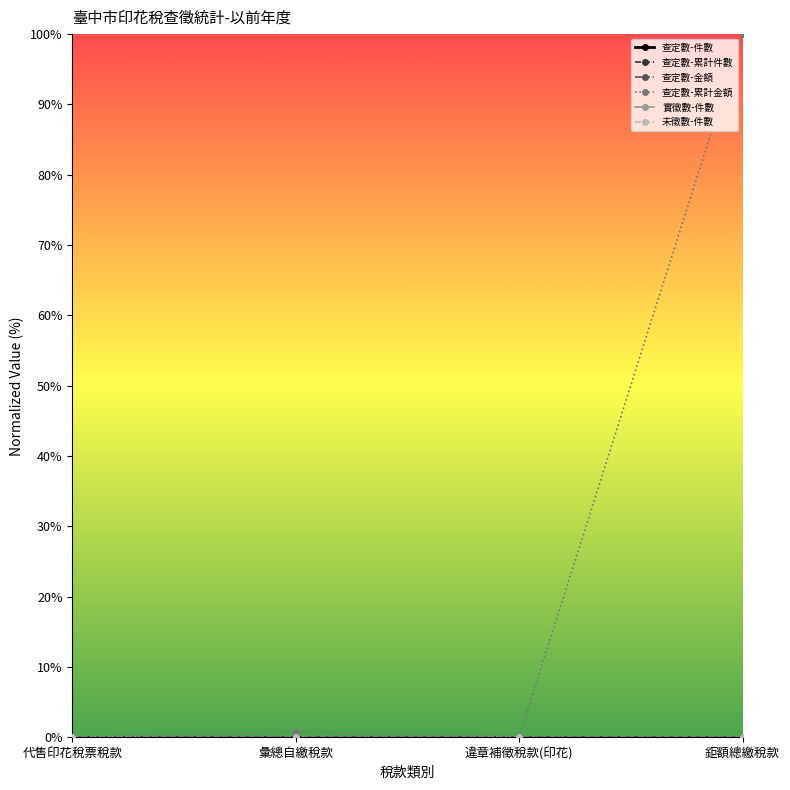

How many interior local valleys does the 查定數-累計金額 series have?

1